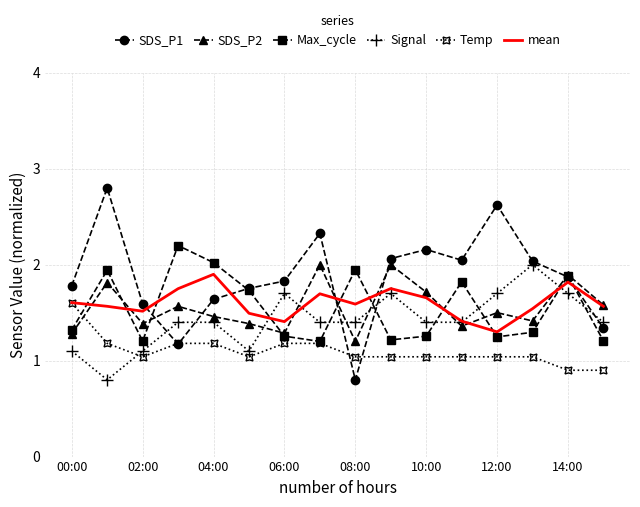

True or false: Signal and Temp cross at least once.

True